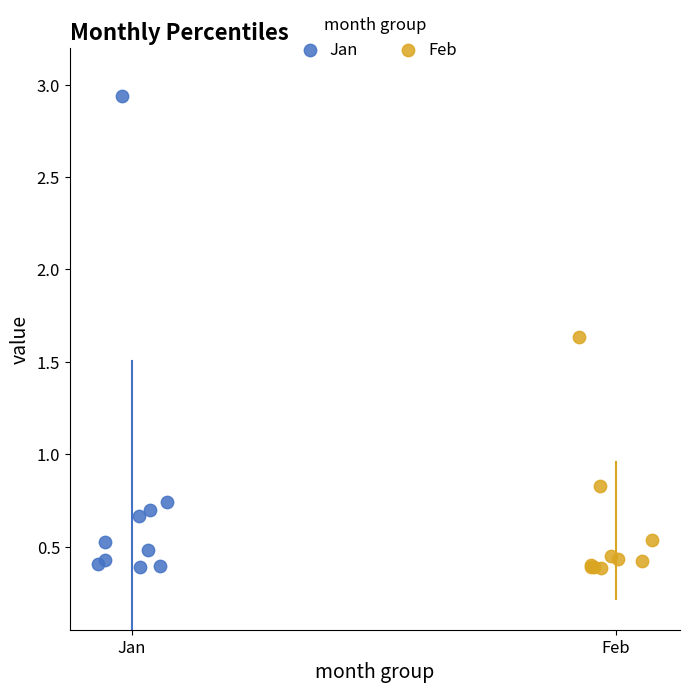

Which series has the largest Y range (max minus min)?

Jan